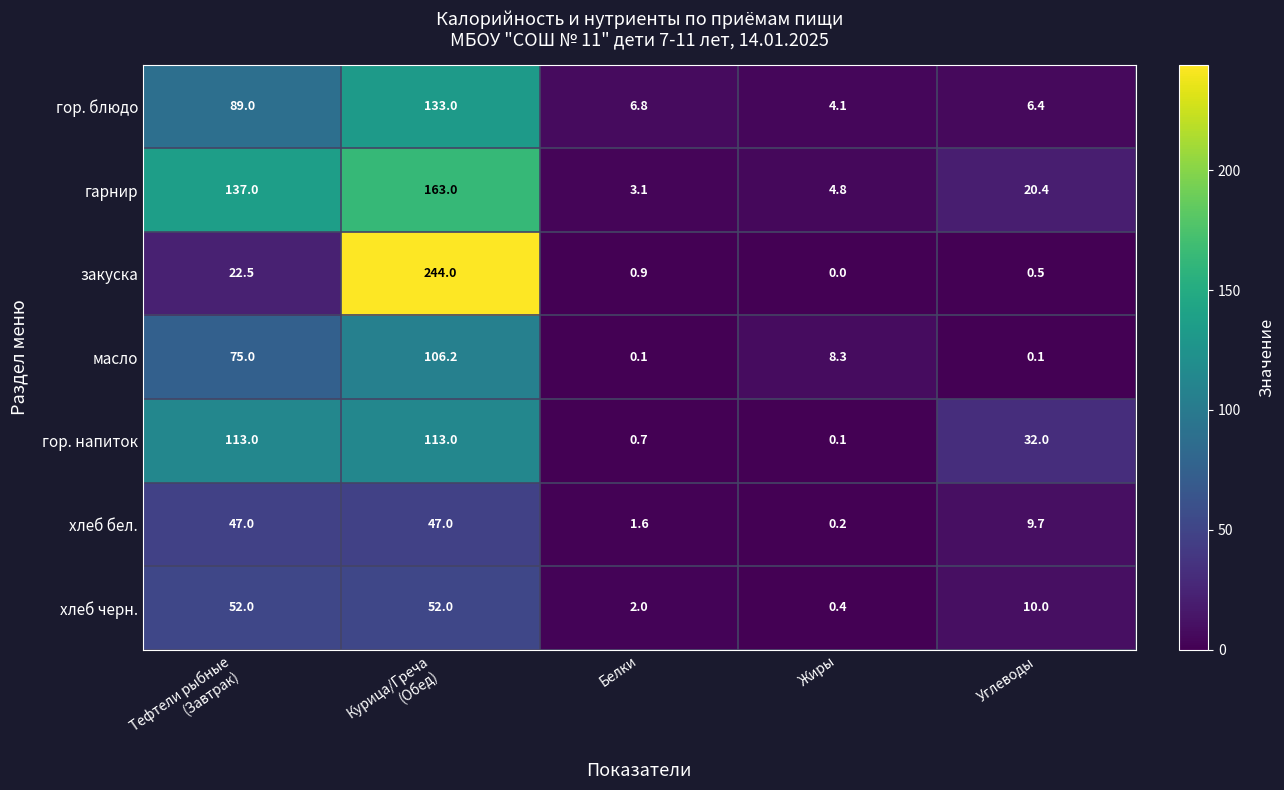

At which category is the sum across all series the highest?

Курица/Греча
(Обед)